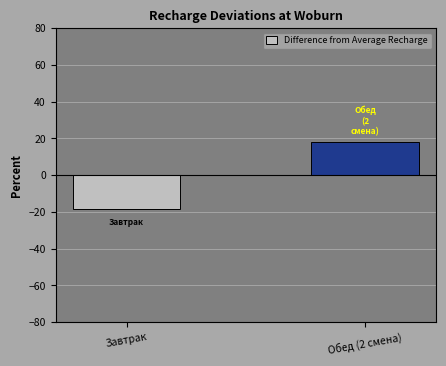

Rank the categories by value from lowest to highest.

Завтрак, Обед (2 смена)